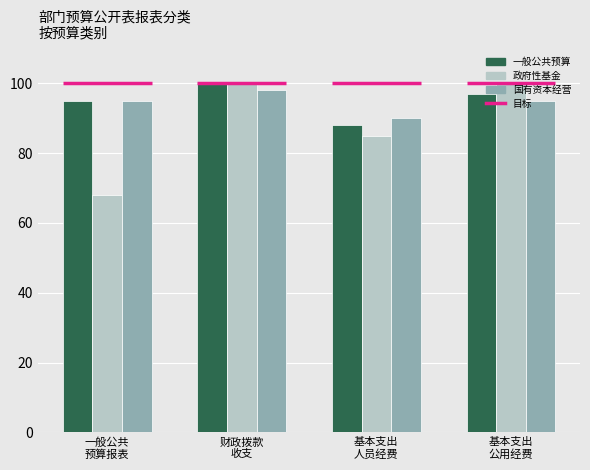

At how many categories does at least one series exceed 93?

3